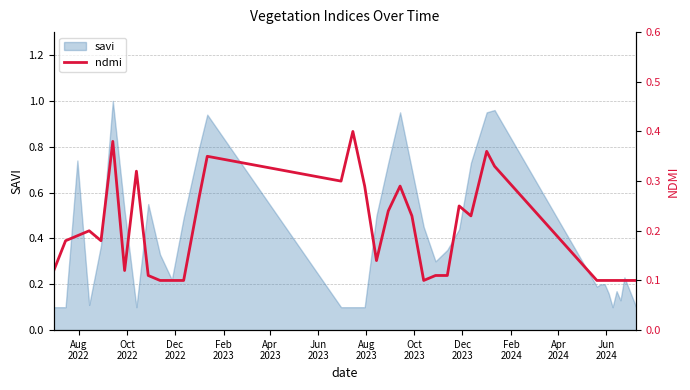

How many points are higher than both their immediate neighbors (excluding endpoints)?

8